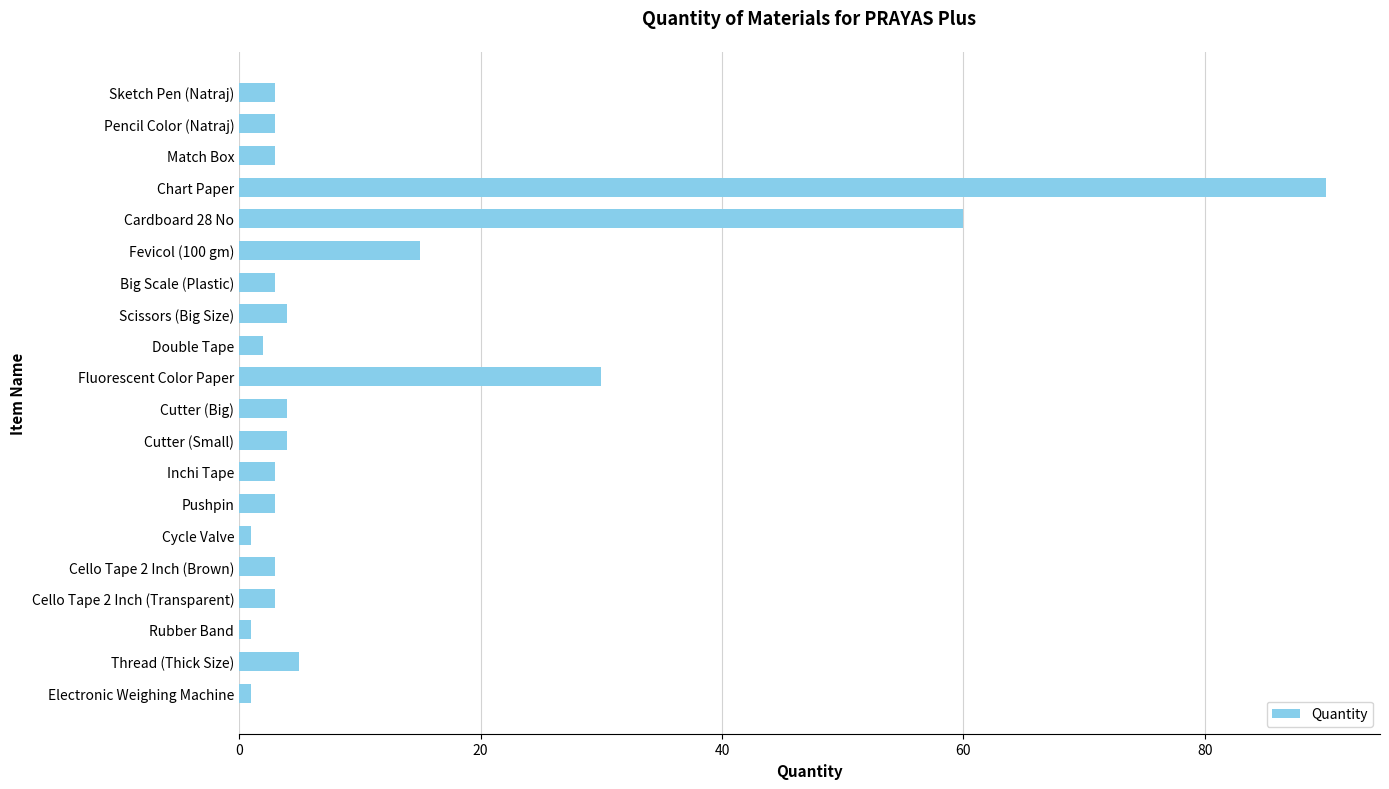

How many series are shown in this chart?

1